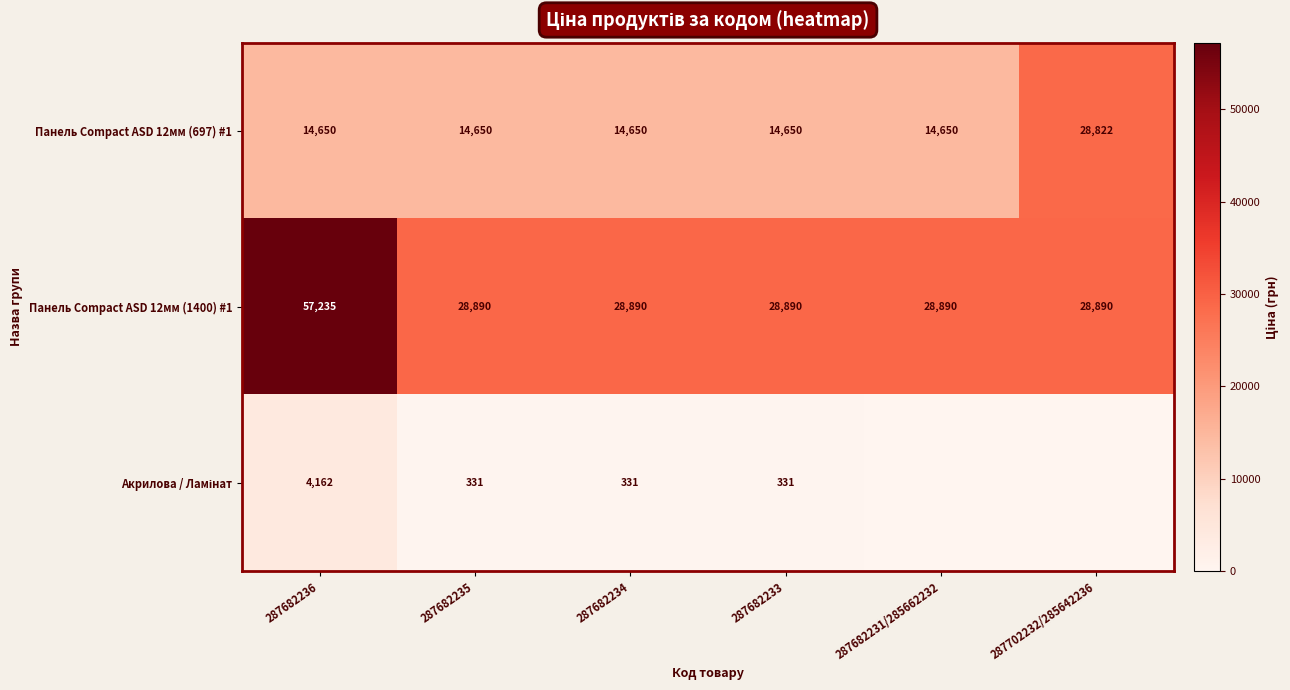

Read the Панель Compact ASD 12мм (1400) #1 value at 287682231/285662232, to the nearest 100.

28900